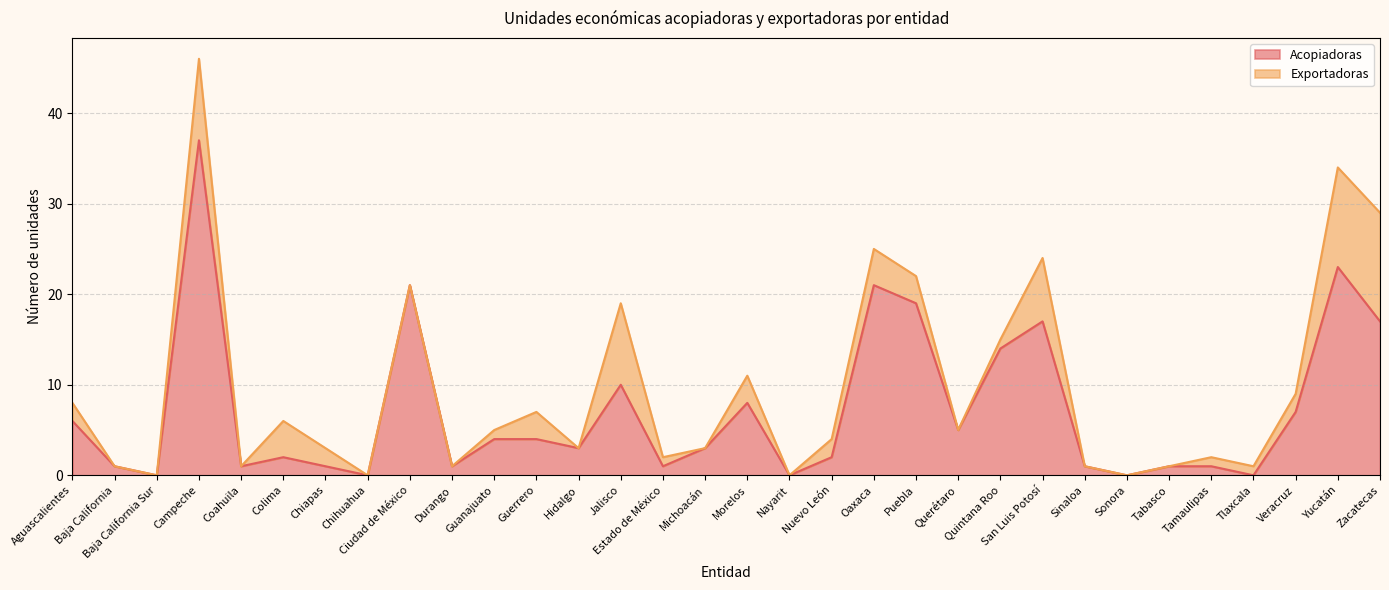

What position from the right is Jalisco?

19